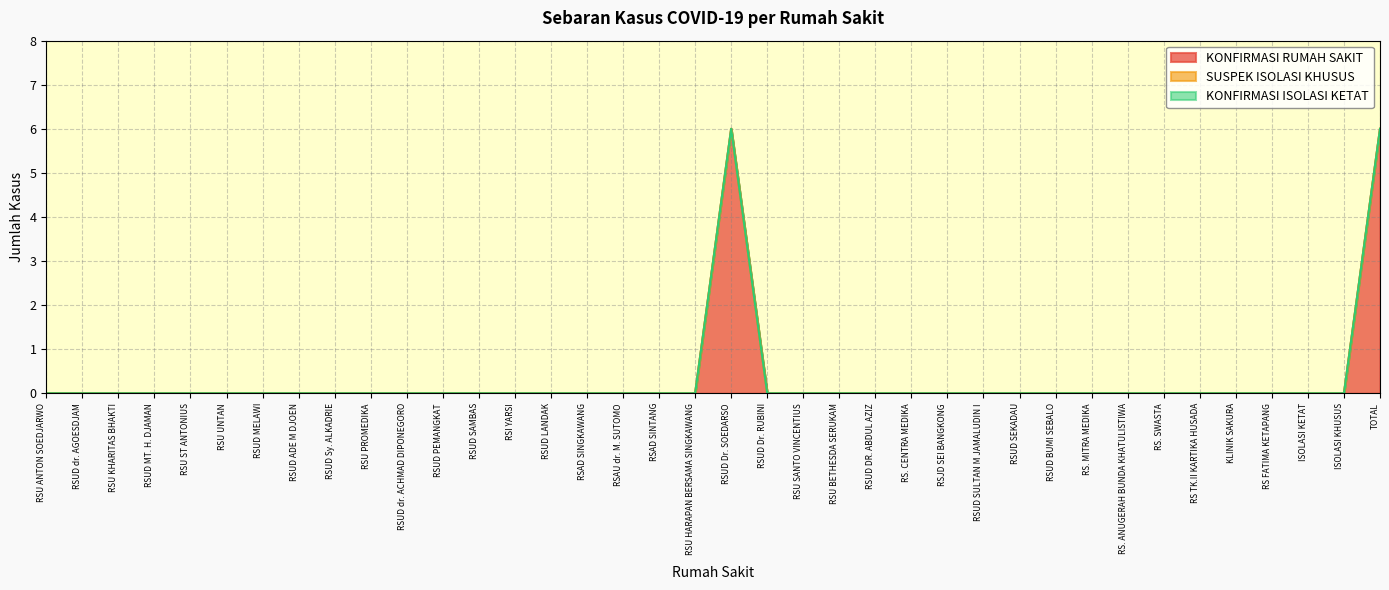

Between RSUD dr. ACHMAD DIPONEGORO and RS. SWASTA, which is larger?

RSUD dr. ACHMAD DIPONEGORO